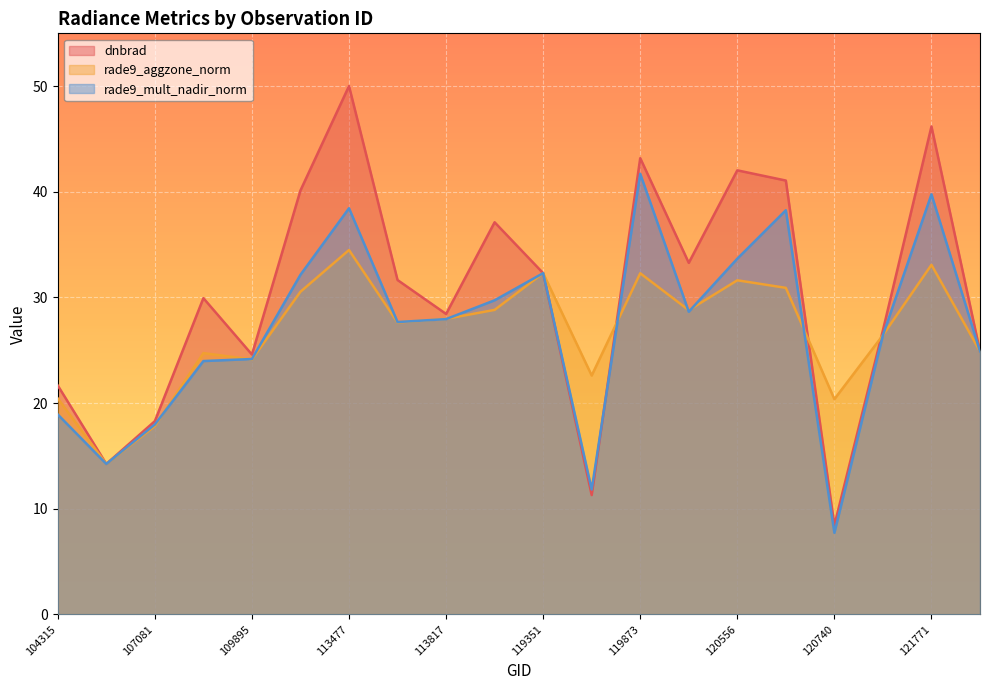

Is it true that rade9_mult_nadir_norm equals 7.1 at 113817?

False